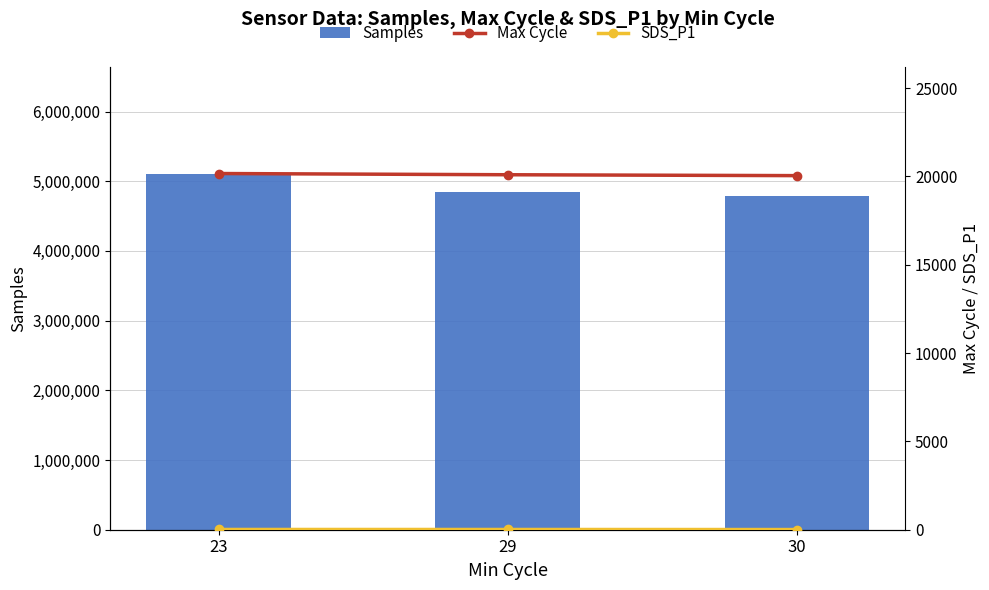

Is it true that Max Cycle equals 13062.9 at 29?

False